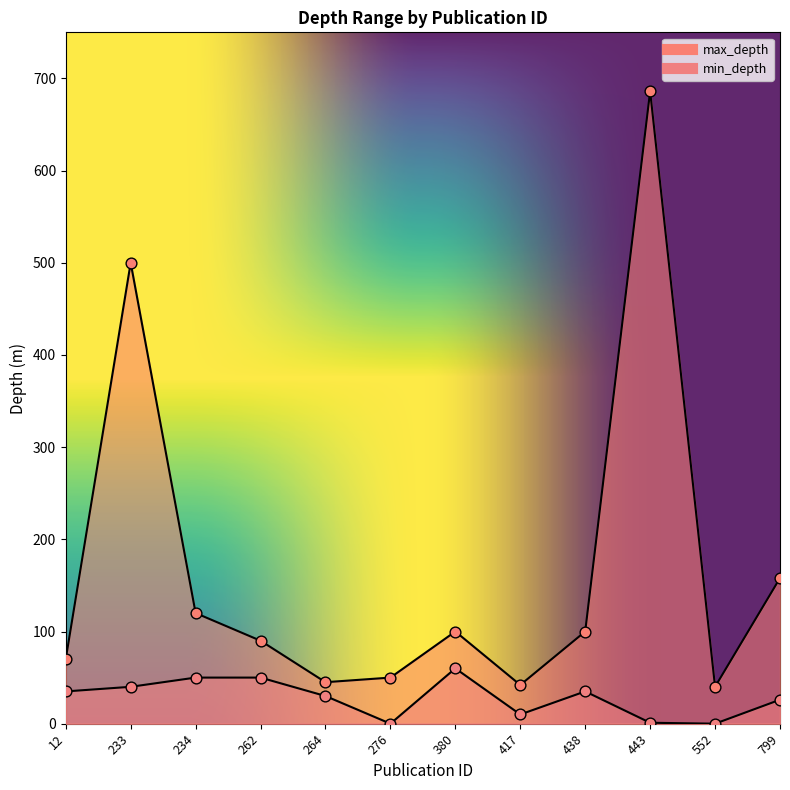

What are all the series names shown in the legend?

max_depth, min_depth